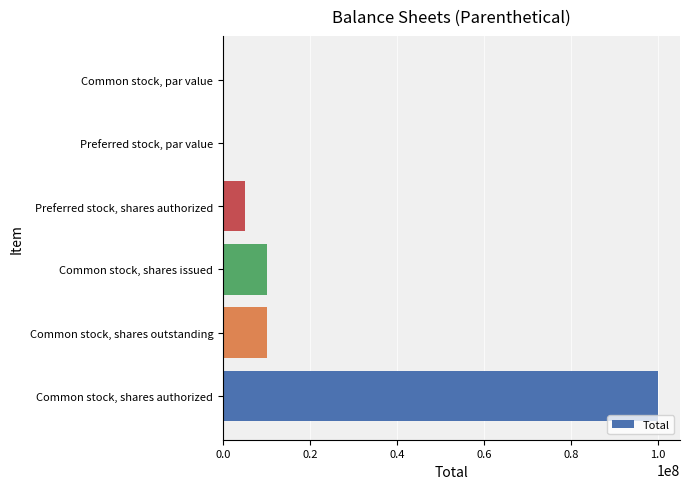

What is the sum of all values?

125000000.0